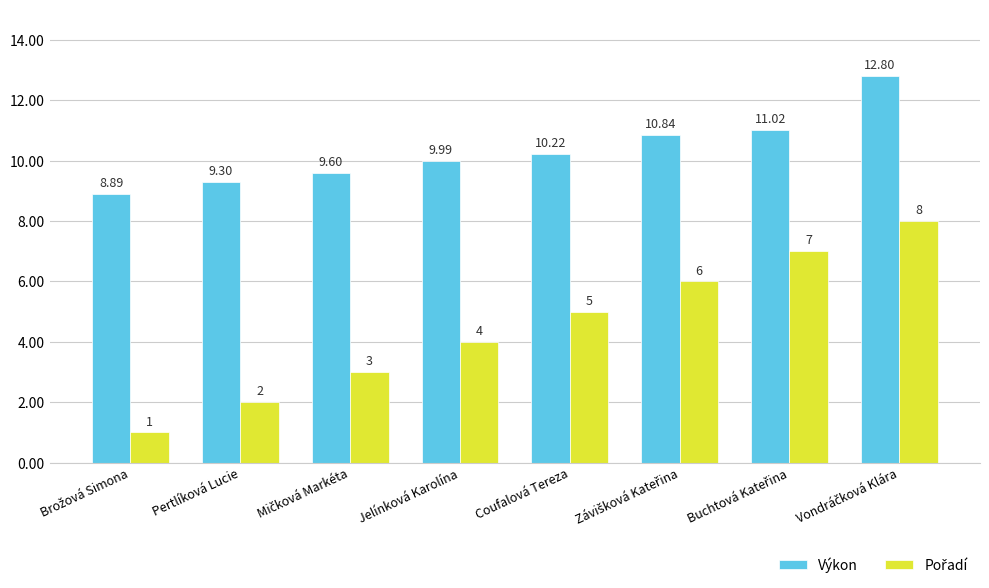

What is the total value across all series at Jelínková Karolína?

14.0